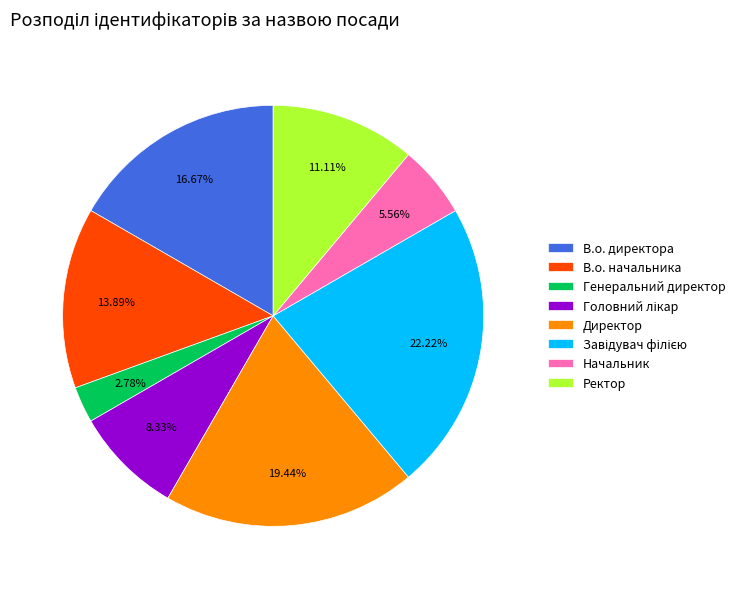

Which category has the smallest portion of the pie?

Генеральний директор